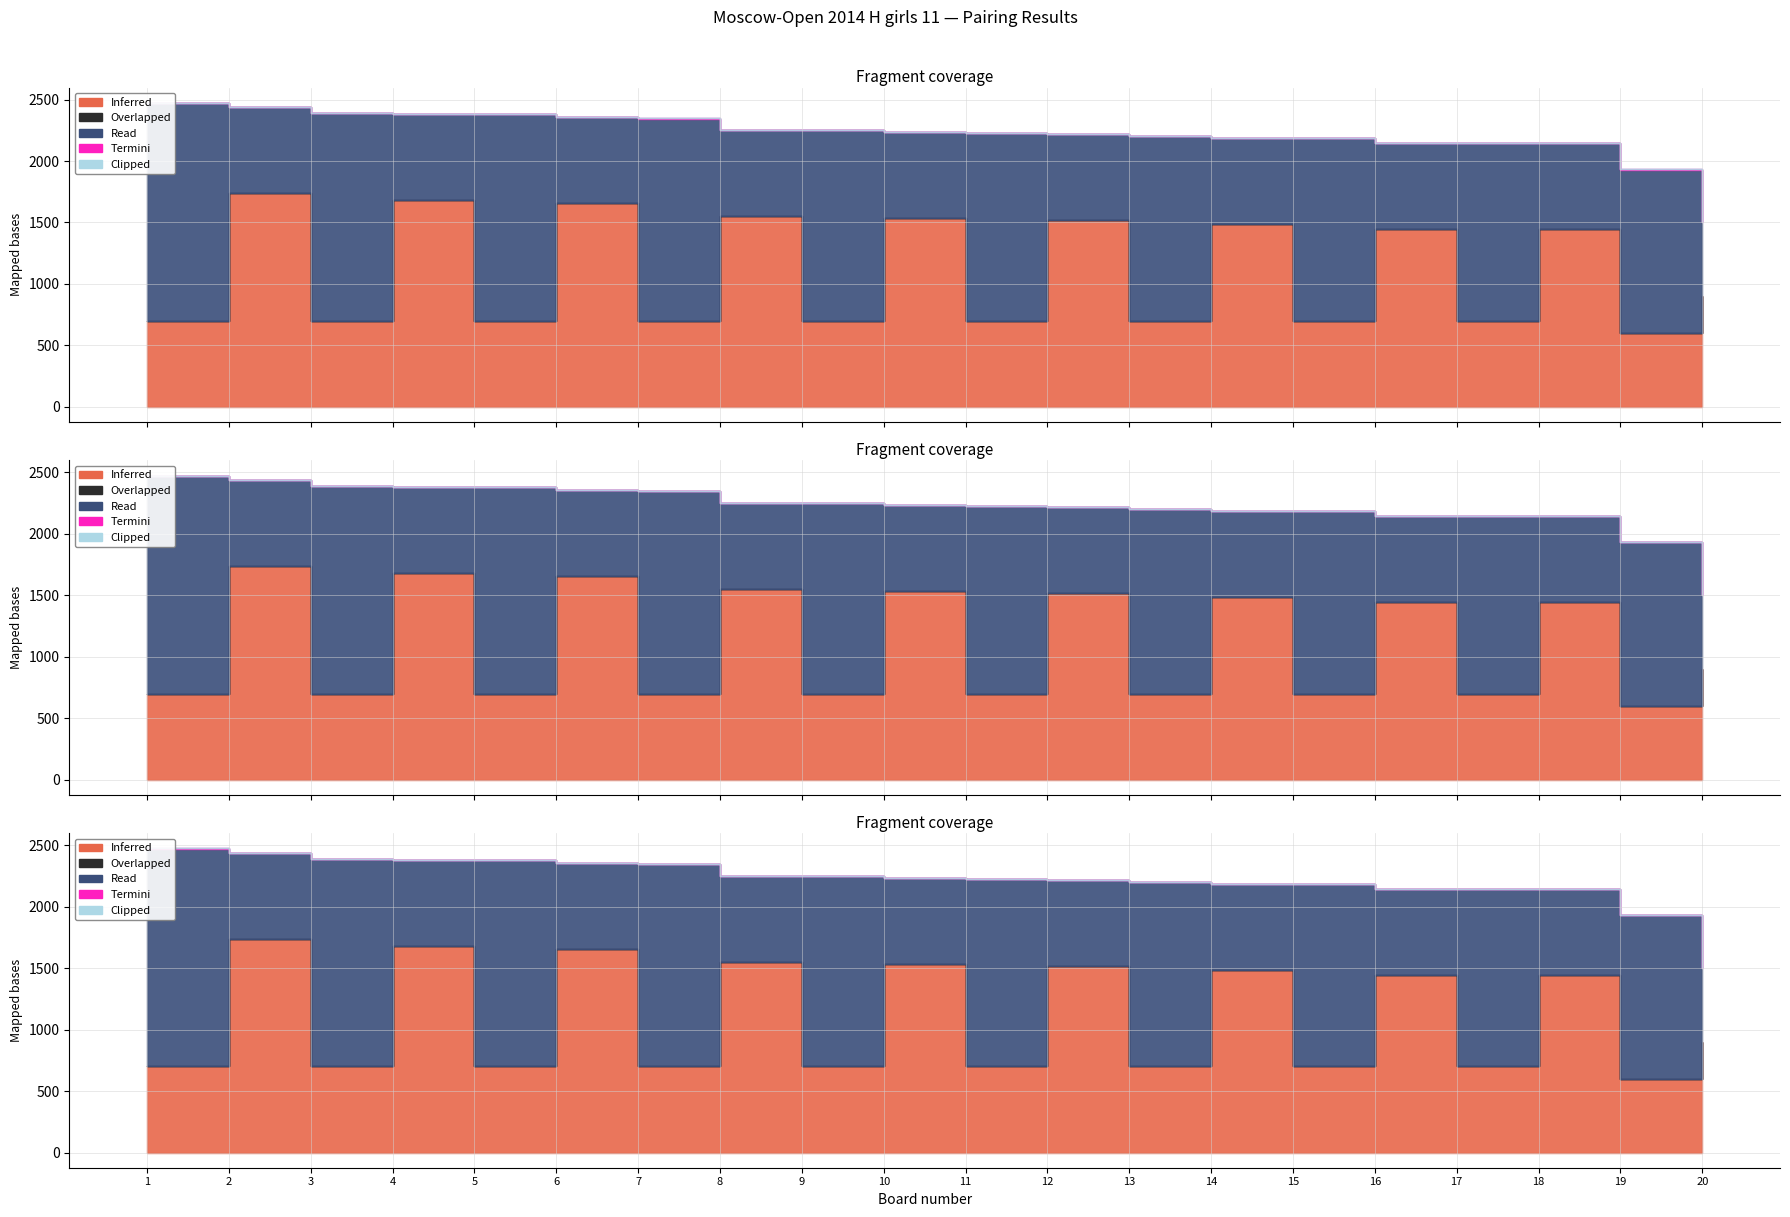

Reading left to right, what are all the values shown in this chart?

Inferred: 1=700	2=1740	3=700	4=1684	5=700	6=1656	7=700	8=1554	9=700	10=1537	11=700	12=1519	13=700	14=1487	15=700	16=1446	17=700	18=1443	19=600	20=900
Overlapped: 1=0	2=0	3=0	4=0	5=0	6=0	7=0	8=0	9=0	10=0	11=0	12=0	13=0	14=0	15=0	16=0	17=0	18=0	19=0	20=0
Read: 1=1773	2=700	3=1687	4=700	5=1681	6=700	7=1645	8=700	9=1549	10=700	11=1525	12=700	13=1502	14=700	15=1487	16=700	17=1446	18=700	19=1330	20=600
Termini: 1=1	2=0	3=1	4=0	5=1	6=0	7=1	8=0	9=1	10=0	11=1	12=0	13=1	14=0	15=1	16=0	17=1	18=0	19=1	20=0
Clipped: 1=0	2=0	3=0	4=0	5=0	6=0	7=0	8=0	9=0	10=0	11=0	12=0	13=0	14=0	15=0	16=0	17=0	18=0	19=0	20=0